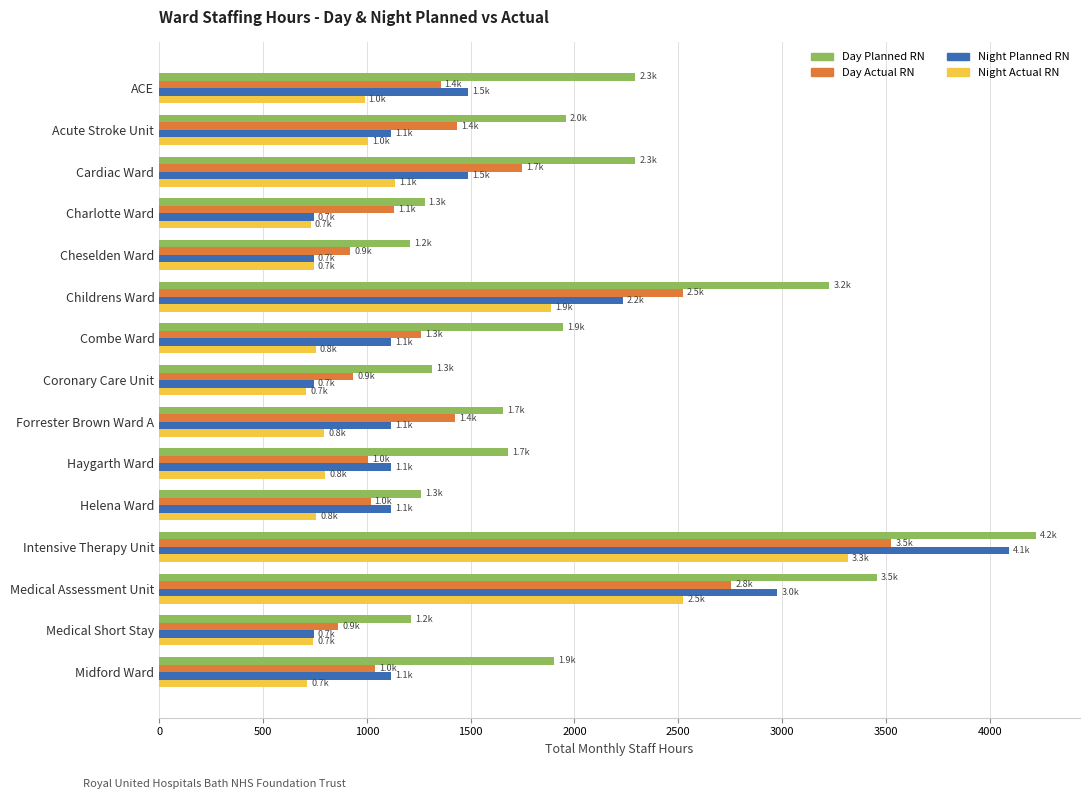

Which label corresponds to the largest value in the chart?

Intensive Therapy Unit